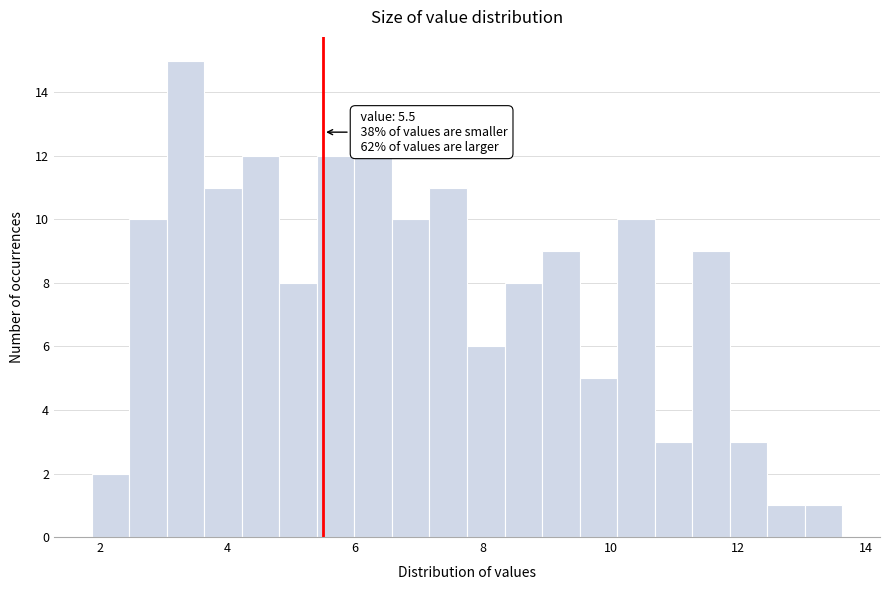

Read against the x-axis, roughly where is the centre of the tallest bar?

3.4